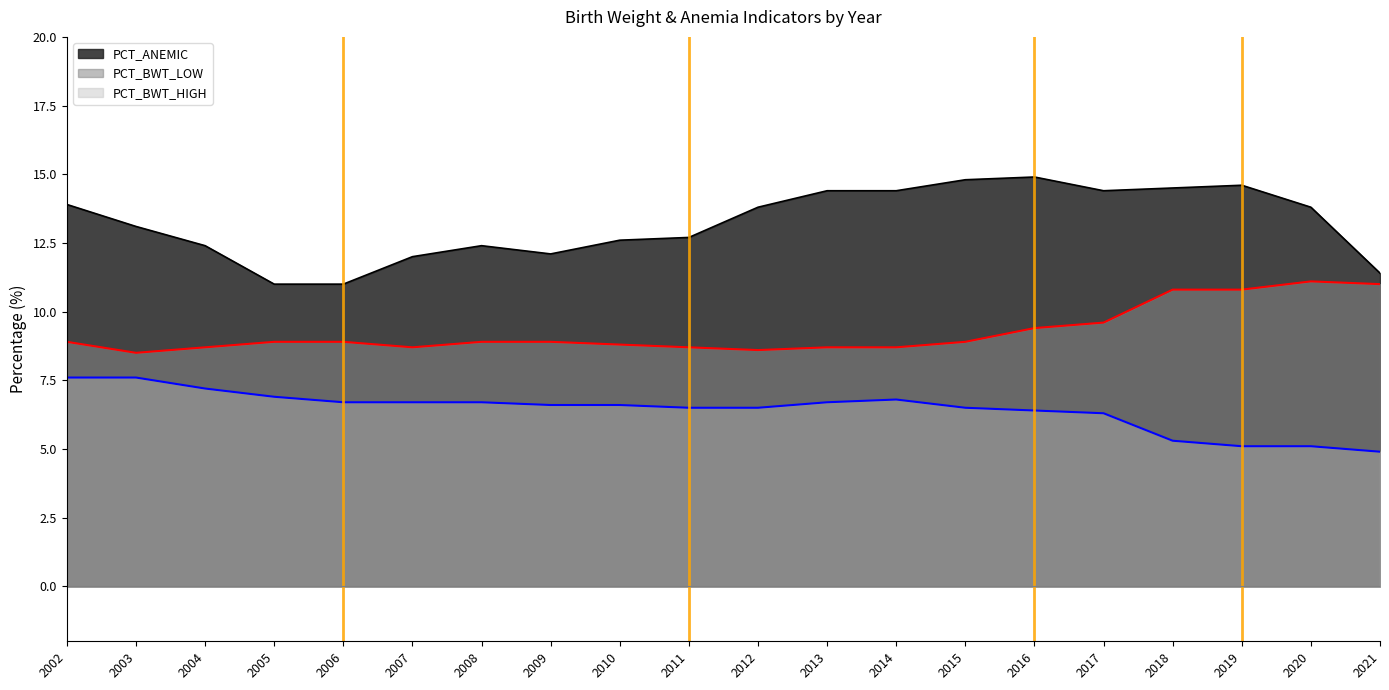

List the labels in order of PCT_BWT_HIGH value, smallest first.

2021, 2019, 2020, 2018, 2017, 2016, 2011, 2012, 2015, 2009, 2010, 2006, 2007, 2008, 2013, 2014, 2005, 2004, 2002, 2003